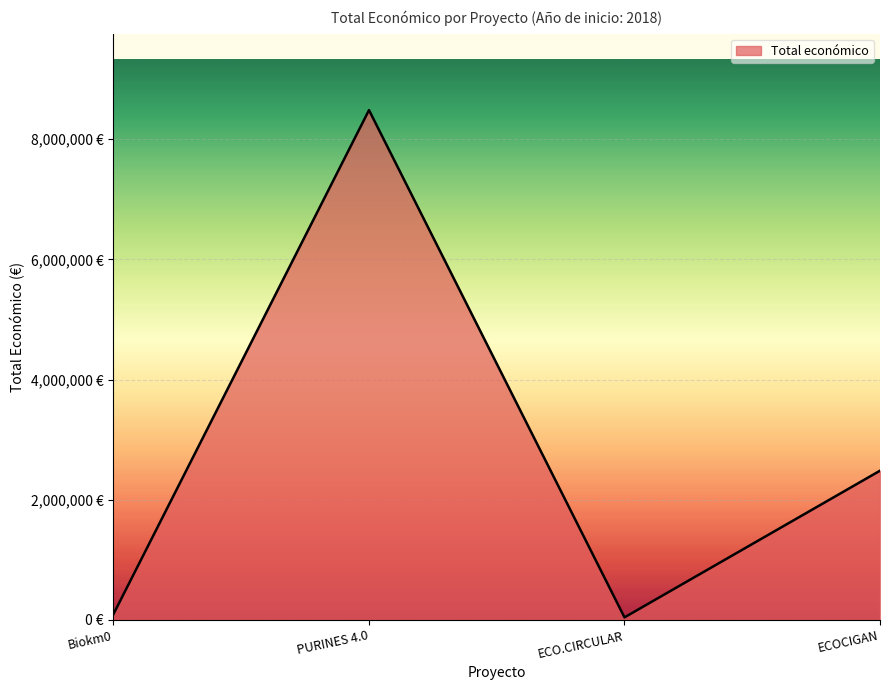

Where is the first local maximum?

PURINES 4.0